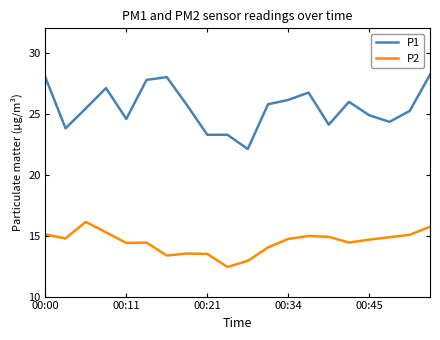

How many values in the P1 series exceed 25?

12